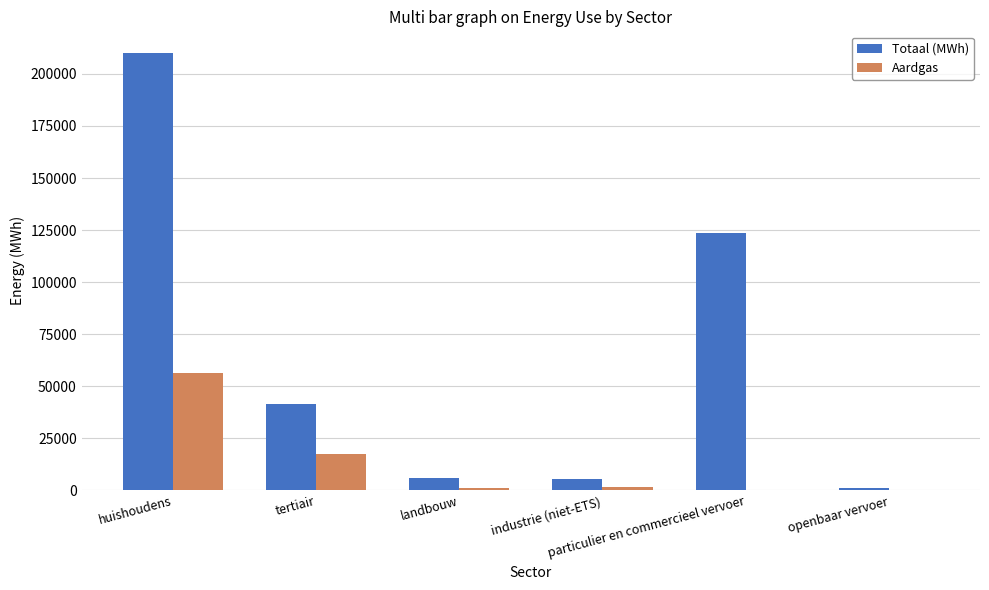

What is the greatest value displayed?

209946.1